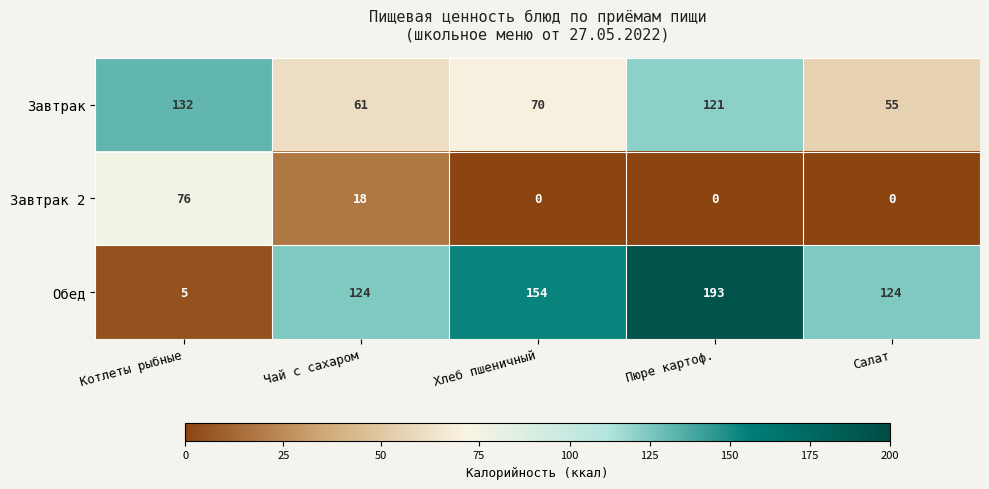

Which series changed the most between Хлеб пшеничный and Салат?

Обед